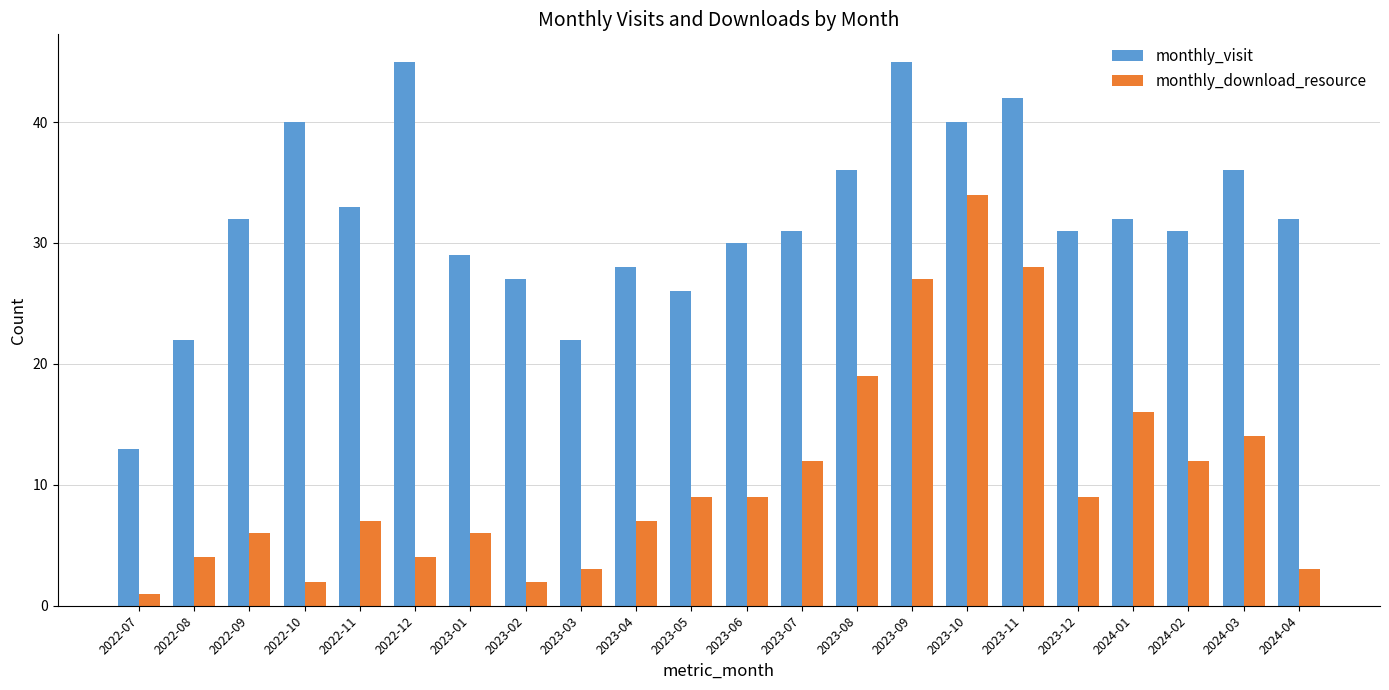

At which category is the sum across all series the highest?

2023-10